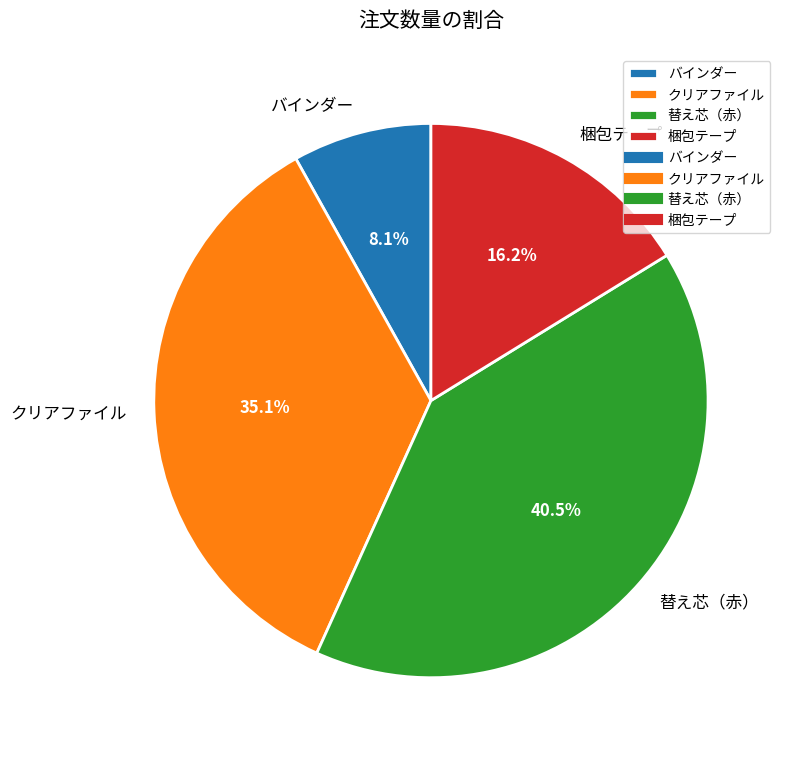

Which has a higher value, クリアファイル or 替え芯（赤）?

替え芯（赤）